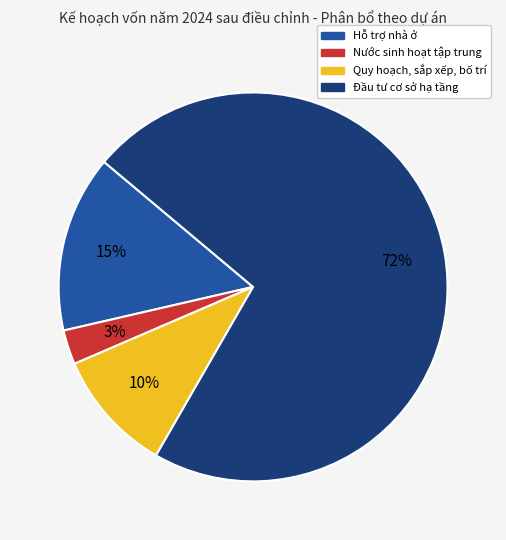

Is it true that Hỗ trợ nhà ở is 27% of the pie?

False